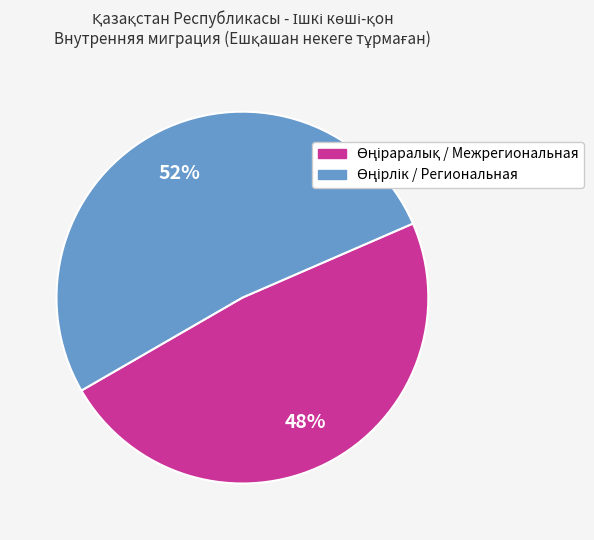

To the nearest percent, what is the difference between the largest and smallest slice percentages?

4%